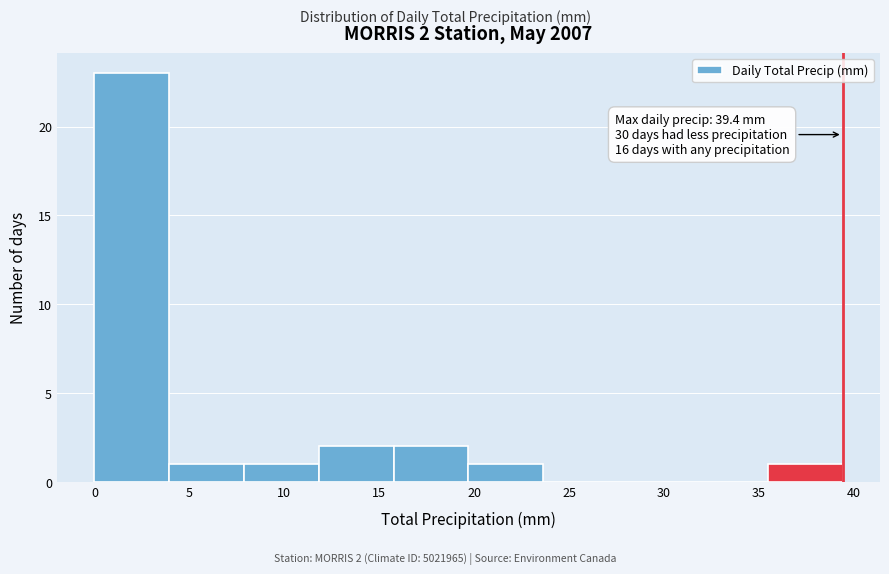

Which range on the x-axis has the tallest bar?

0.0 to 4.0